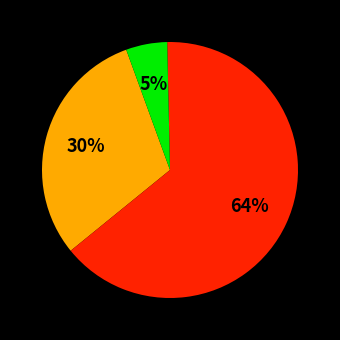

To the nearest percent, what is the average slice percentage?

33%